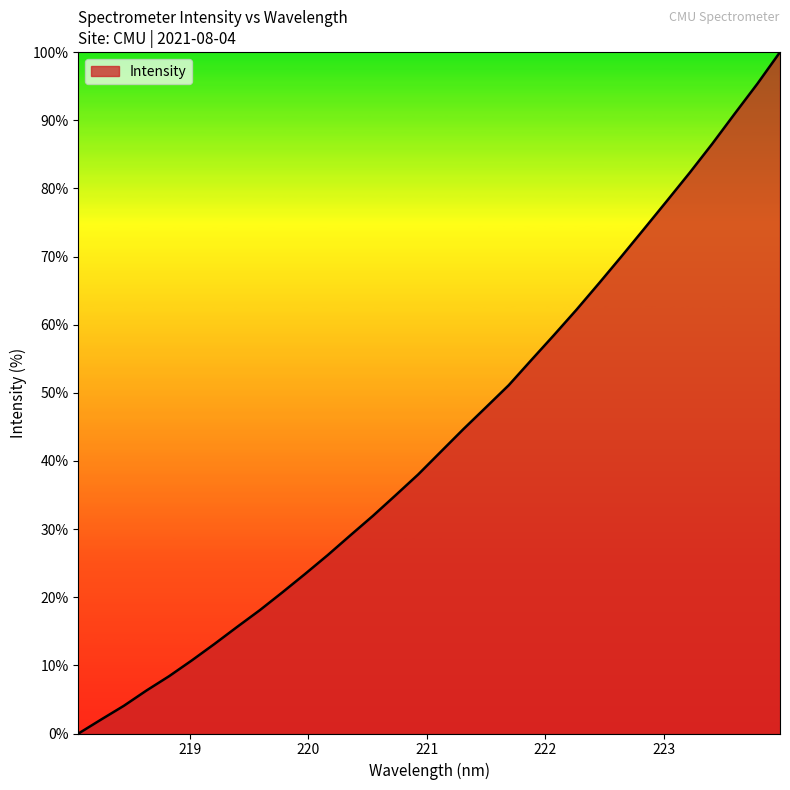

What is the difference between the maximum and minimum values?

100.0